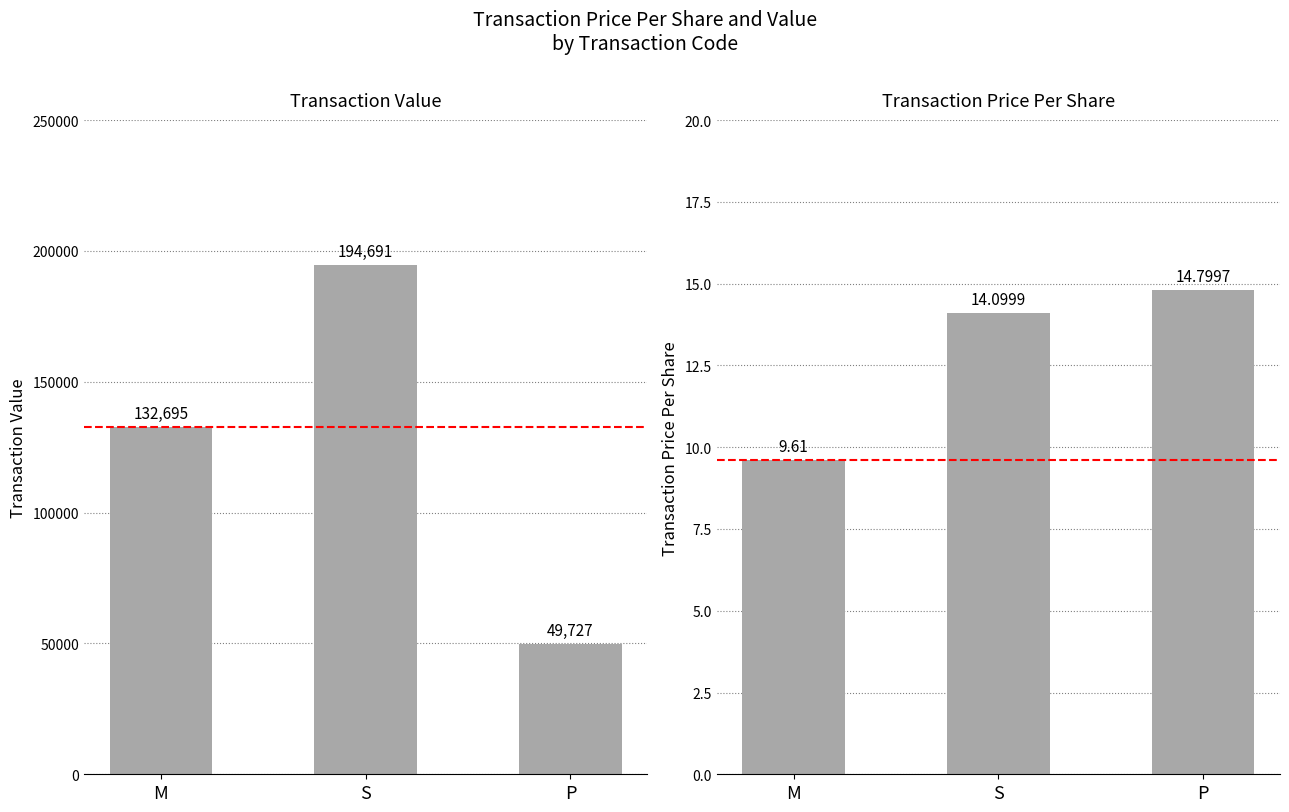

Reading left to right, transcribe all the data shown in this chart.

transactionValue: 132695.0	194691.0	49727.0
transactionPricePerShare: 9.6	14.1	14.8